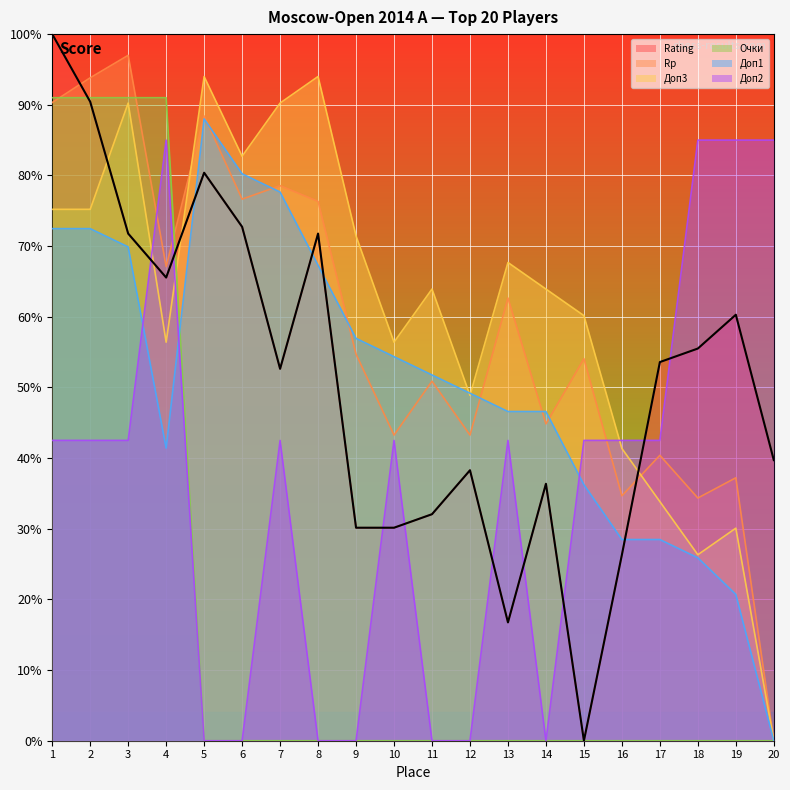

Reading left to right, list all the values displayed in this chart.

Rating: 1=1.0	2=0.9	3=0.7	4=0.7	5=0.8	6=0.7	7=0.5	8=0.7	9=0.3	10=0.3	11=0.3	12=0.4	13=0.2	14=0.4	15=0.0	16=0.3	17=0.5	18=0.6	19=0.6	20=0.4
Rp: 1=0.9	2=0.9	3=1.0	4=0.7	5=0.9	6=0.8	7=0.8	8=0.8	9=0.5	10=0.4	11=0.5	12=0.4	13=0.6	14=0.4	15=0.5	16=0.3	17=0.4	18=0.3	19=0.4	20=0.0
Доп3: 1=0.8	2=0.8	3=0.9	4=0.6	5=0.9	6=0.8	7=0.9	8=0.9	9=0.7	10=0.6	11=0.6	12=0.5	13=0.7	14=0.6	15=0.6	16=0.4	17=0.3	18=0.3	19=0.3	20=0.0
Очки: 1=0.9	2=0.9	3=0.9	4=0.9	5=0.0	6=0.0	7=0.0	8=0.0	9=0.0	10=0.0	11=0.0	12=0.0	13=0.0	14=0.0	15=0.0	16=0.0	17=0.0	18=0.0	19=0.0	20=0.0
Доп1: 1=0.7	2=0.7	3=0.7	4=0.4	5=0.9	6=0.8	7=0.8	8=0.7	9=0.6	10=0.5	11=0.5	12=0.5	13=0.5	14=0.5	15=0.4	16=0.3	17=0.3	18=0.3	19=0.2	20=0.0
Доп2: 1=0.4	2=0.4	3=0.4	4=0.8	5=0.0	6=0.0	7=0.4	8=0.0	9=0.0	10=0.4	11=0.0	12=0.0	13=0.4	14=0.0	15=0.4	16=0.4	17=0.4	18=0.8	19=0.8	20=0.8